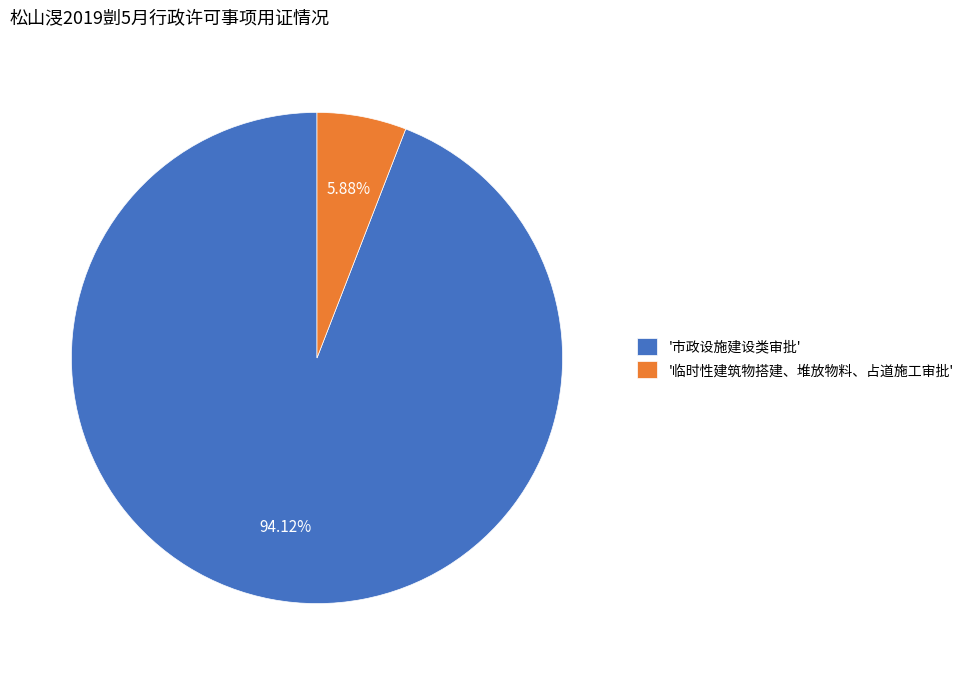

Rank the categories by value from lowest to highest.

'临时性建筑物搭建、堆放物料、占道施工审批', '市政设施建设类审批'